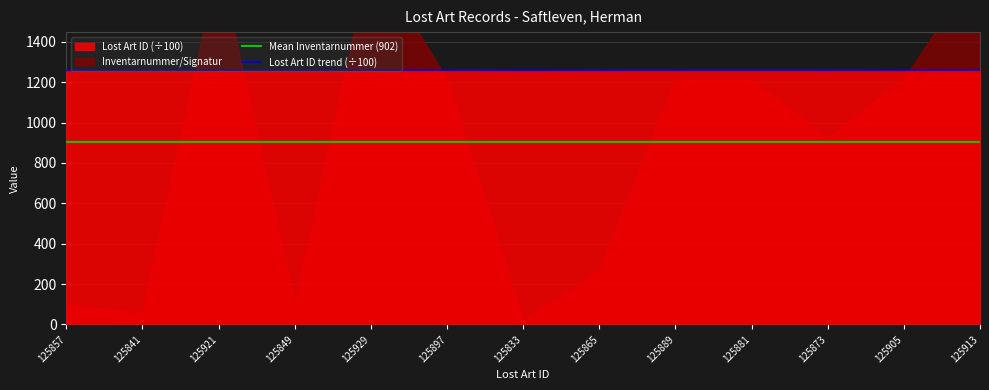

What position from the left is 125841?

2